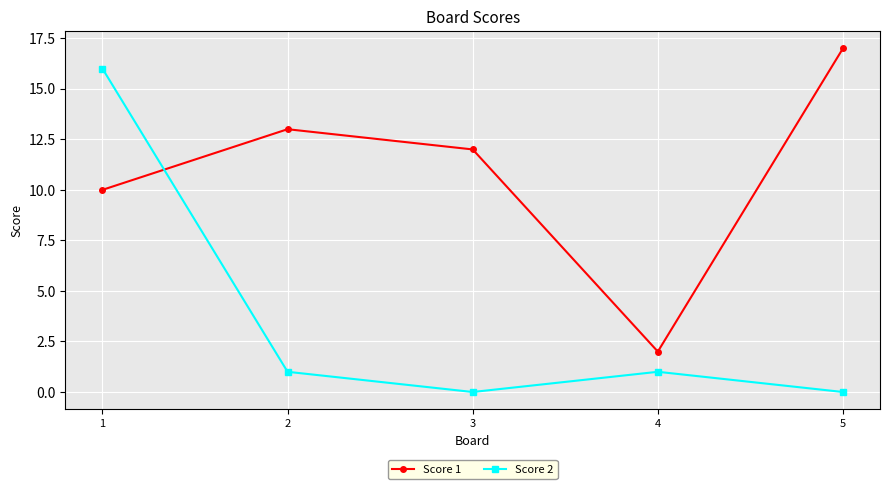

What are all the series names shown in the legend?

Score 1, Score 2